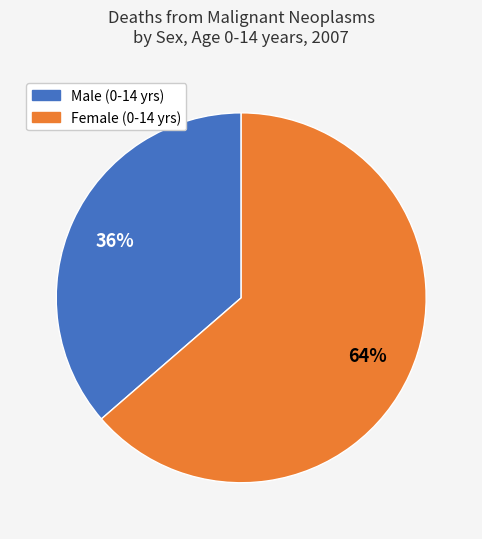

Is there any slice that represents more than half of the pie?

Yes